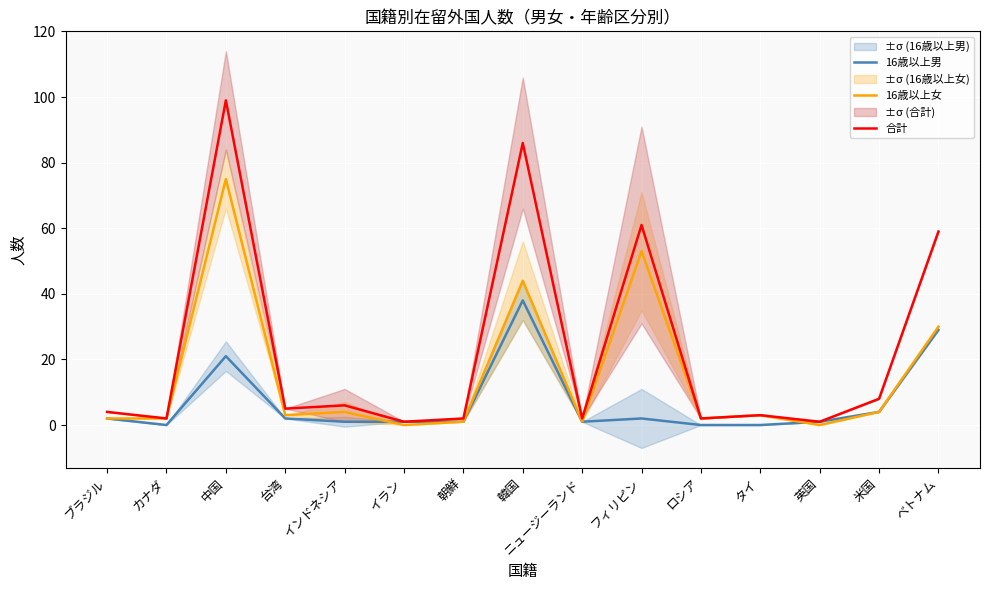

Which has a higher value, 韓国 or ブラジル?

韓国